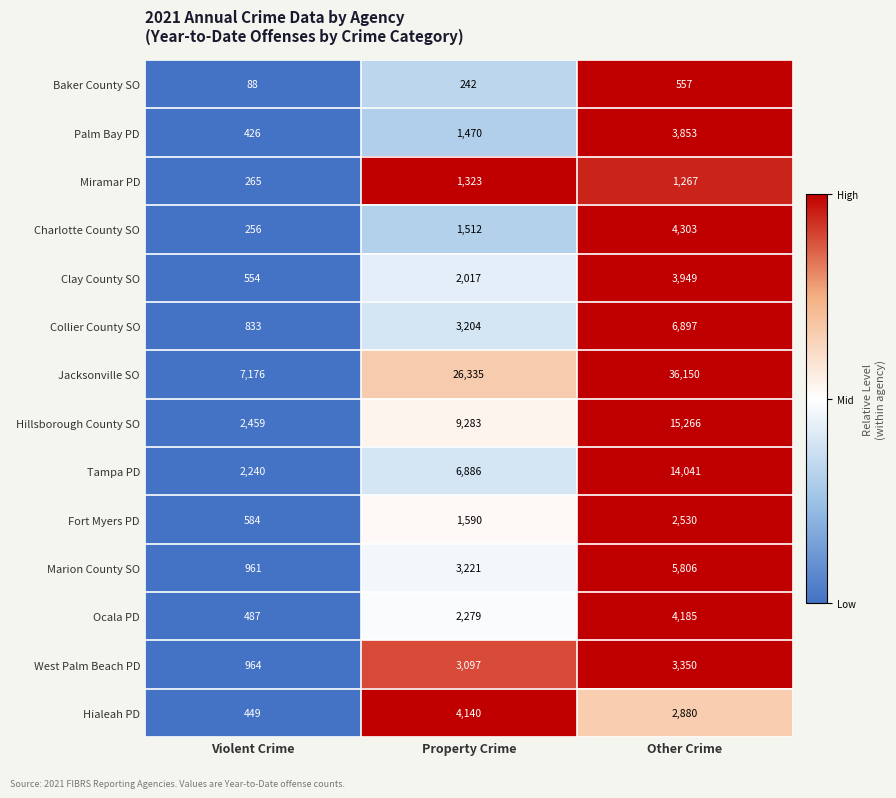

How many data points does each series have?

3